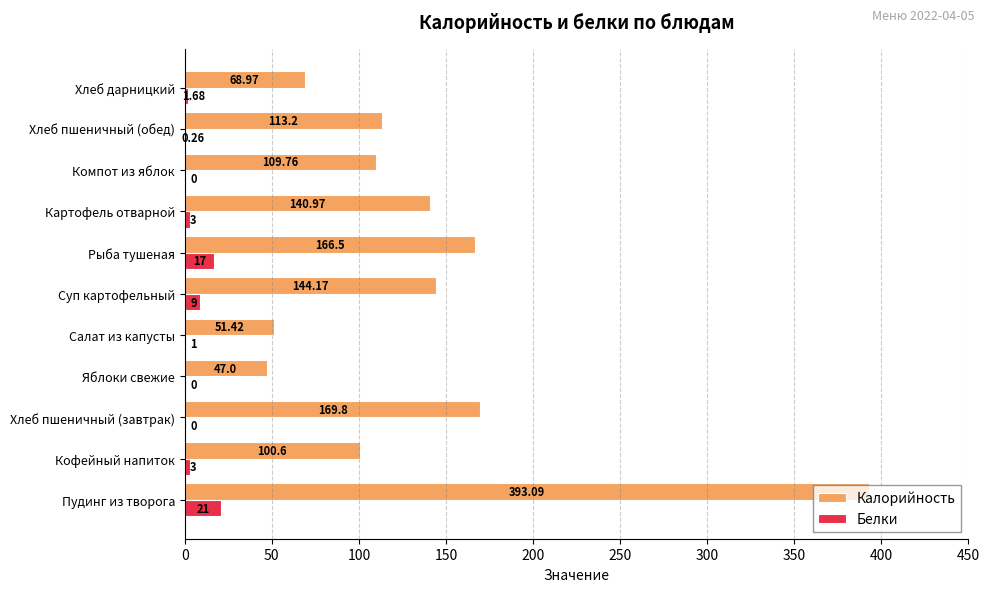

Is the value of Калорийность at Картофель отварной greater than the value of Белки at Суп картофельный?

Yes